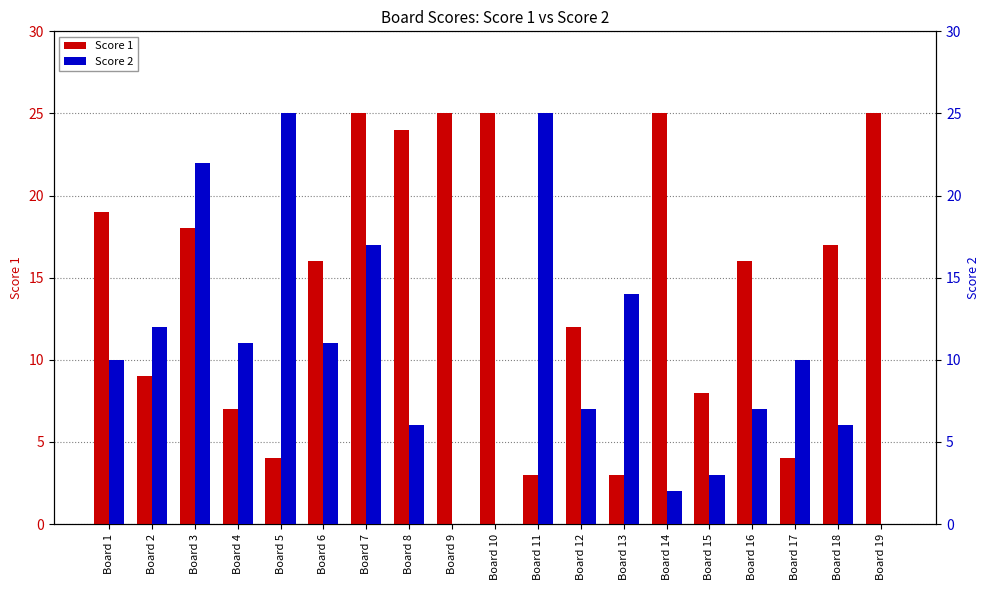

Is it true that Score 1 equals 4 at Board 17?

True